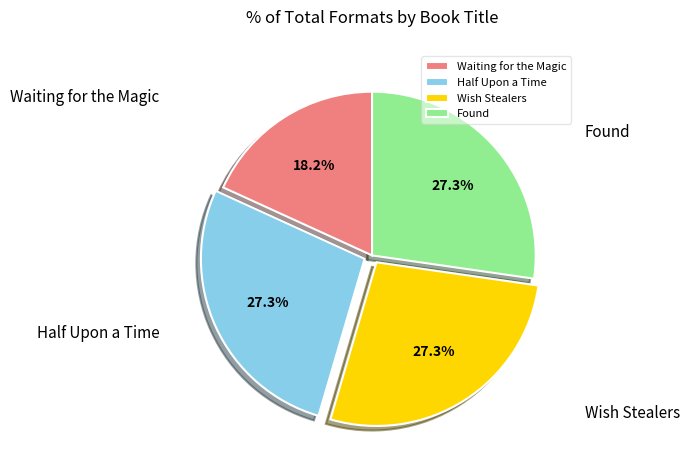

To the nearest percent, what portion does Found represent?

27%